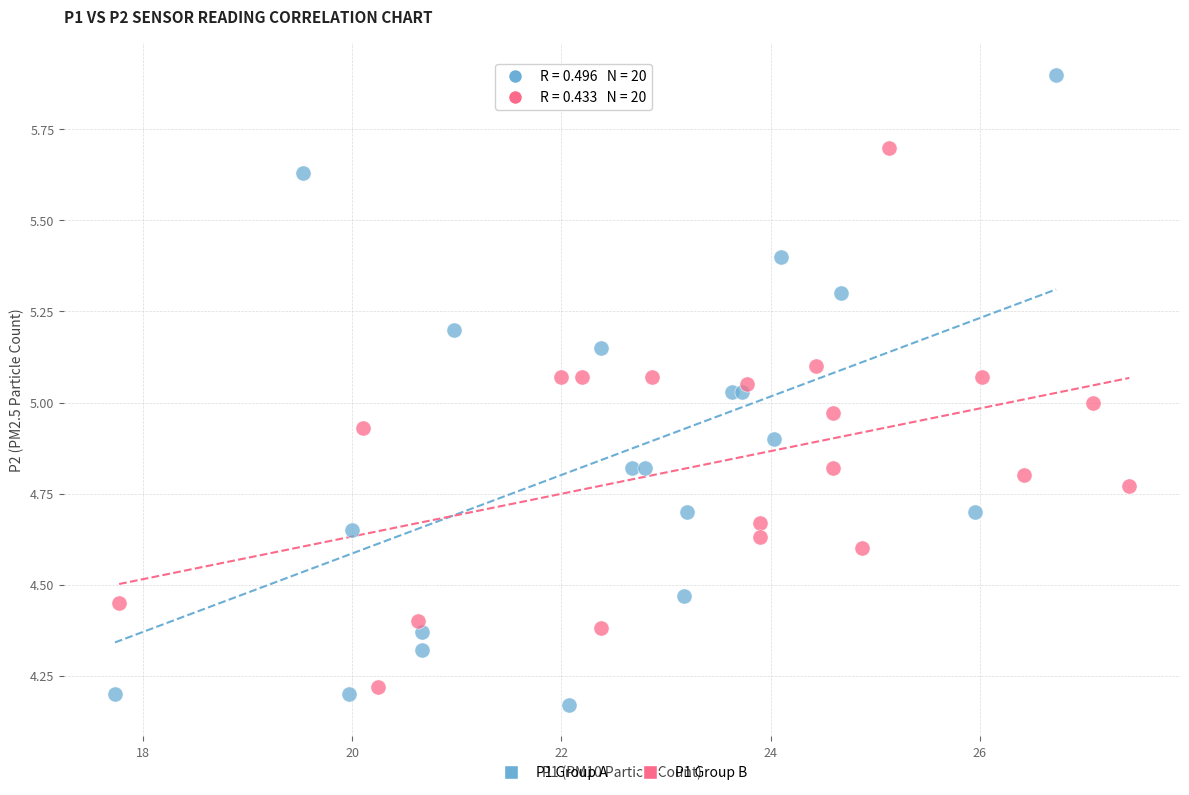

Which series has the widest spread of Y values?

P1 Group A